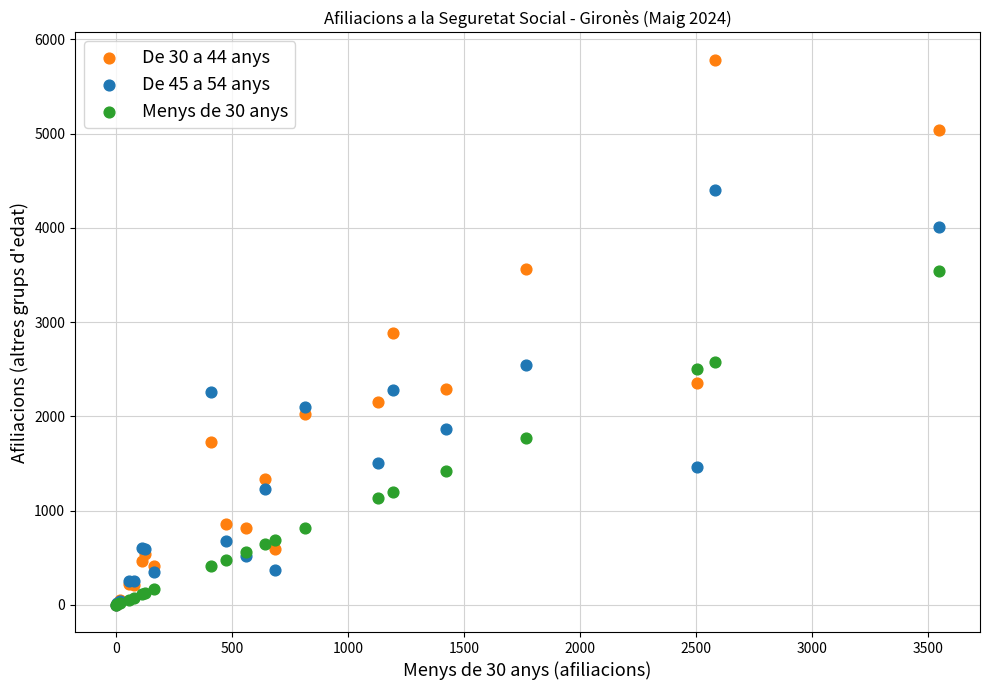

Which series reaches the maximum Y coordinate?

De 30 a 44 anys